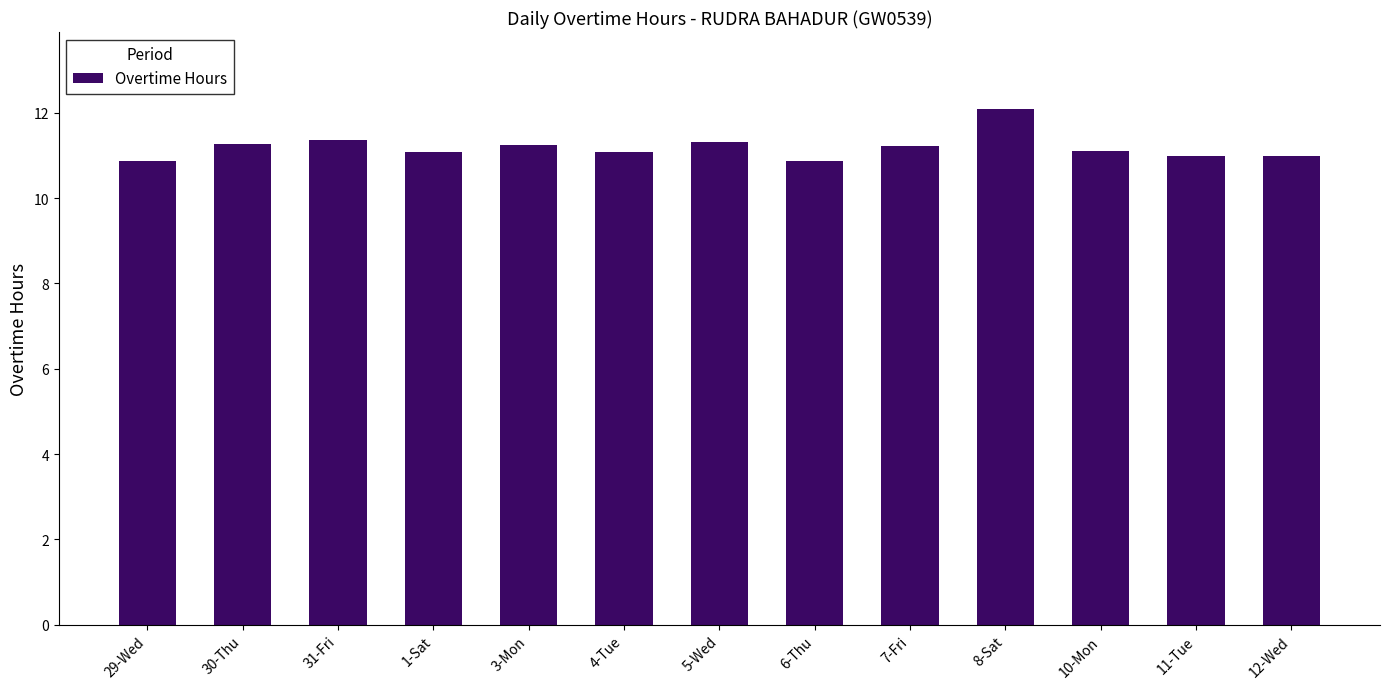

Is it true that the value at 31-Fri is 11.4?

True